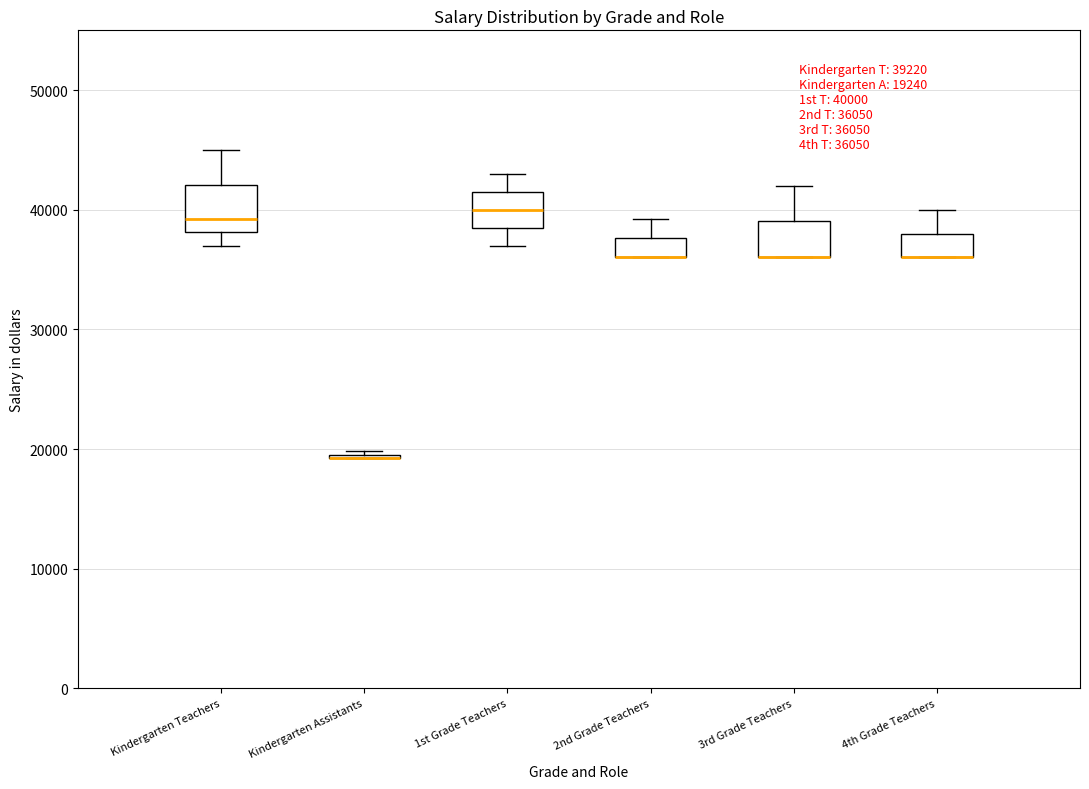

Comparing the boxes themselves (not the whiskers), which one is the tallest?

Kindergarten Teachers